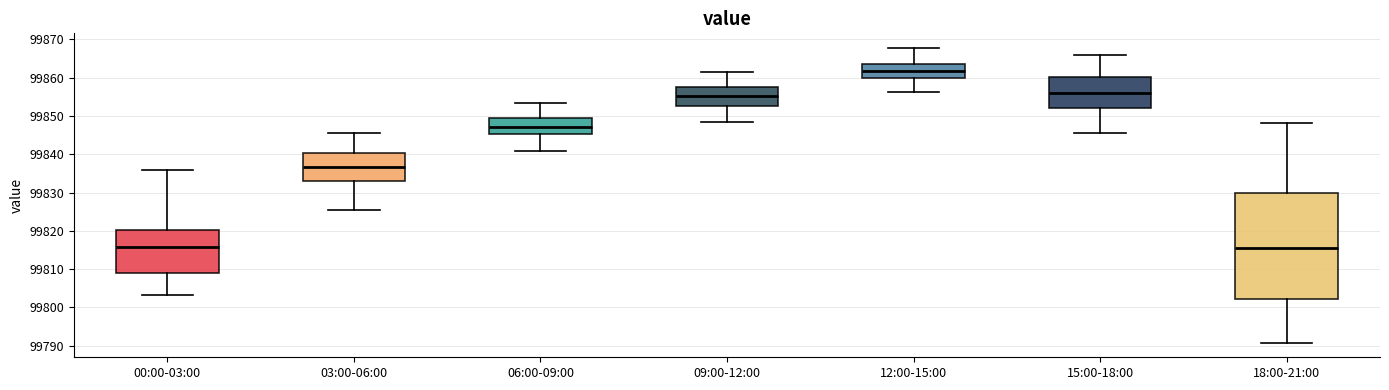

Reading left to right, transcribe this box plot: for each box, give where its median line is, the range the box spans, and where its two whiskers end, as read against the y-axis. The values are not printed on the chart, so give them approximately, as read against the axis.

00:00-03:00: median 99816, box 99809 to 99820, whiskers 99803 to 99836
03:00-06:00: median 99837, box 99833 to 99840, whiskers 99825 to 99846
06:00-09:00: median 99847, box 99845 to 99849, whiskers 99841 to 99853
09:00-12:00: median 99855, box 99853 to 99858, whiskers 99849 to 99861
12:00-15:00: median 99862, box 99860 to 99864, whiskers 99856 to 99868
15:00-18:00: median 99856, box 99852 to 99860, whiskers 99846 to 99866
18:00-21:00: median 99815, box 99802 to 99830, whiskers 99791 to 99848